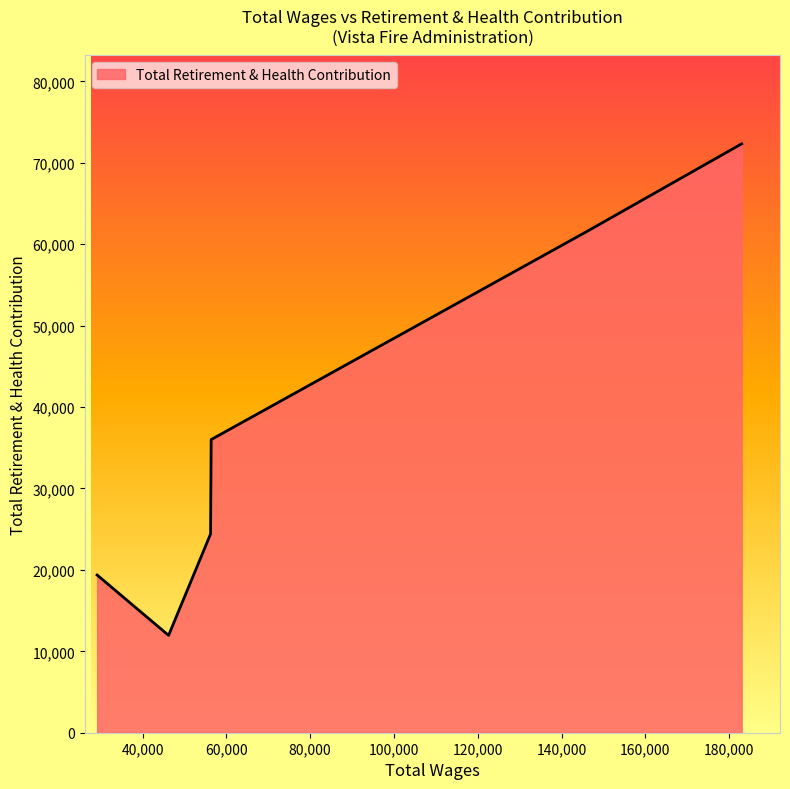

What is the smallest value displayed?

11958